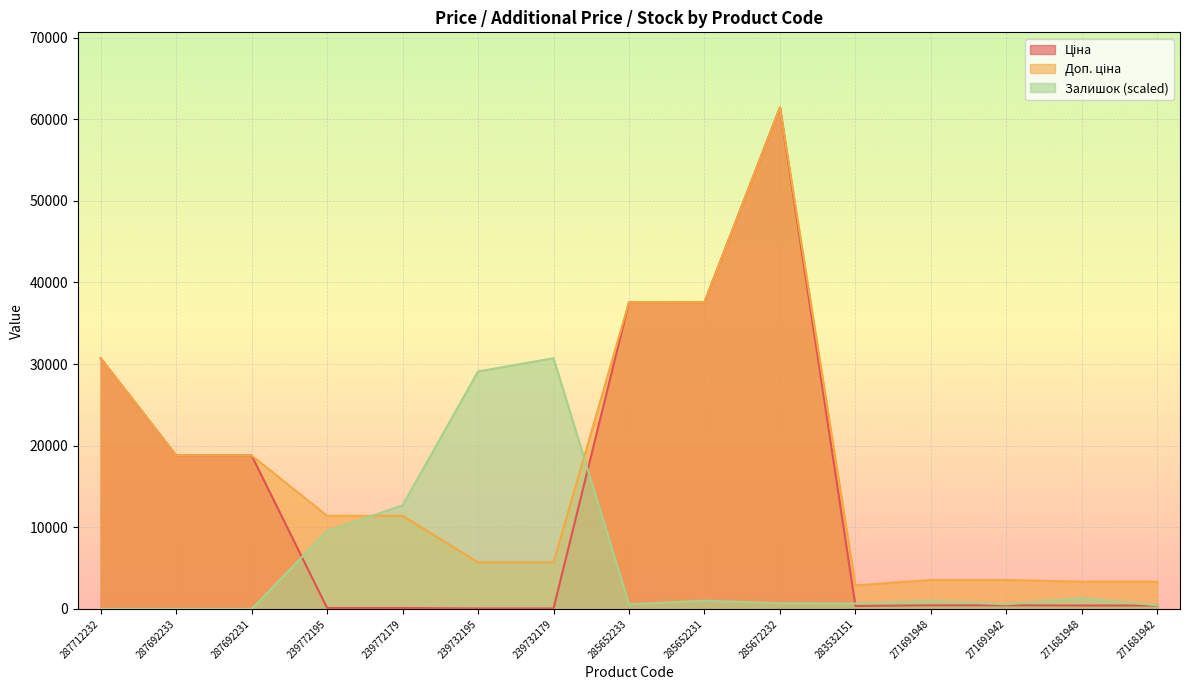

Which has a higher value, 271681942 or 271691942?

271691942